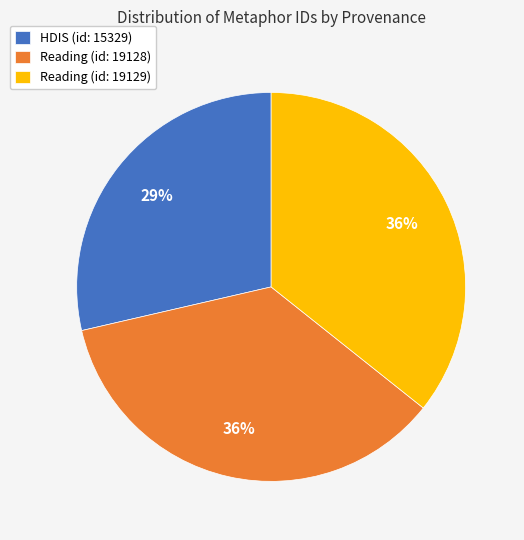

Does Reading (id: 19129) represent more than half of the total?

No